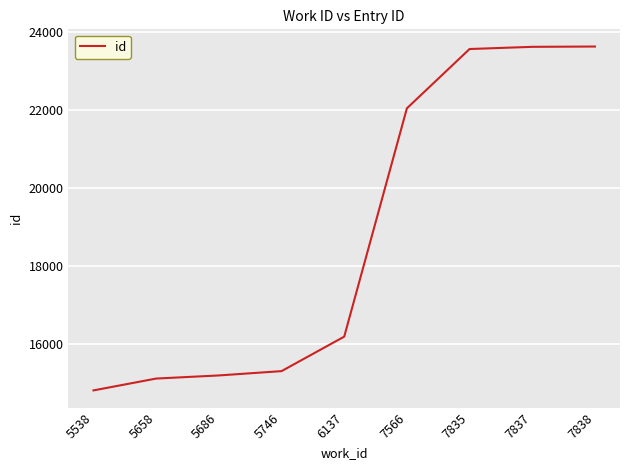

What is the average value?

18834